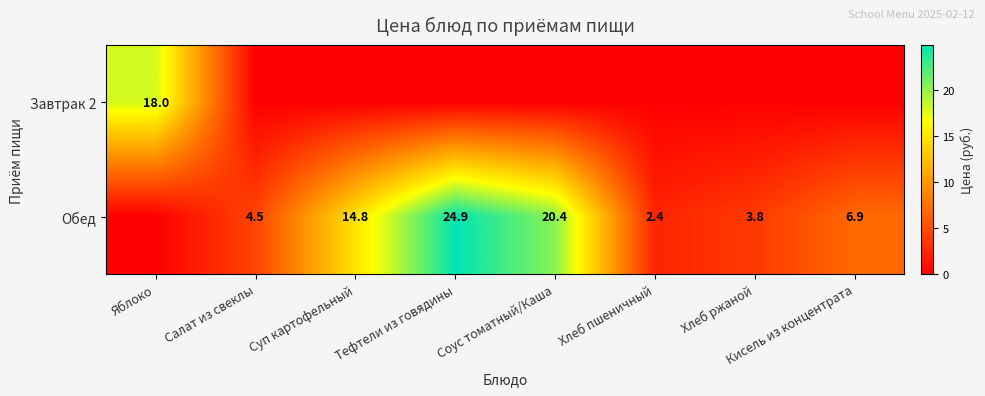

The Обед series shows 8.4 at Суп картофельный. True or false?

False